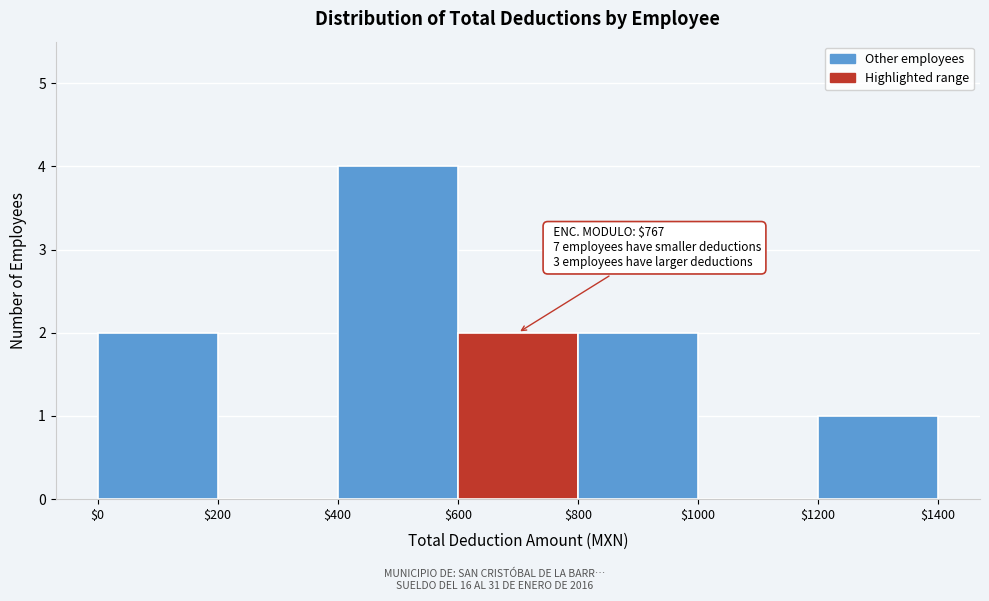

Over which range of the x-axis is the bar tallest?

$400 to $600